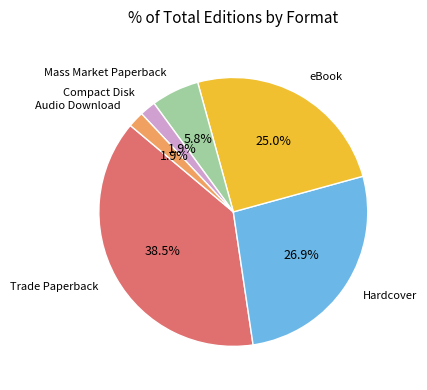

What is the largest slice in the pie chart?

Trade Paperback